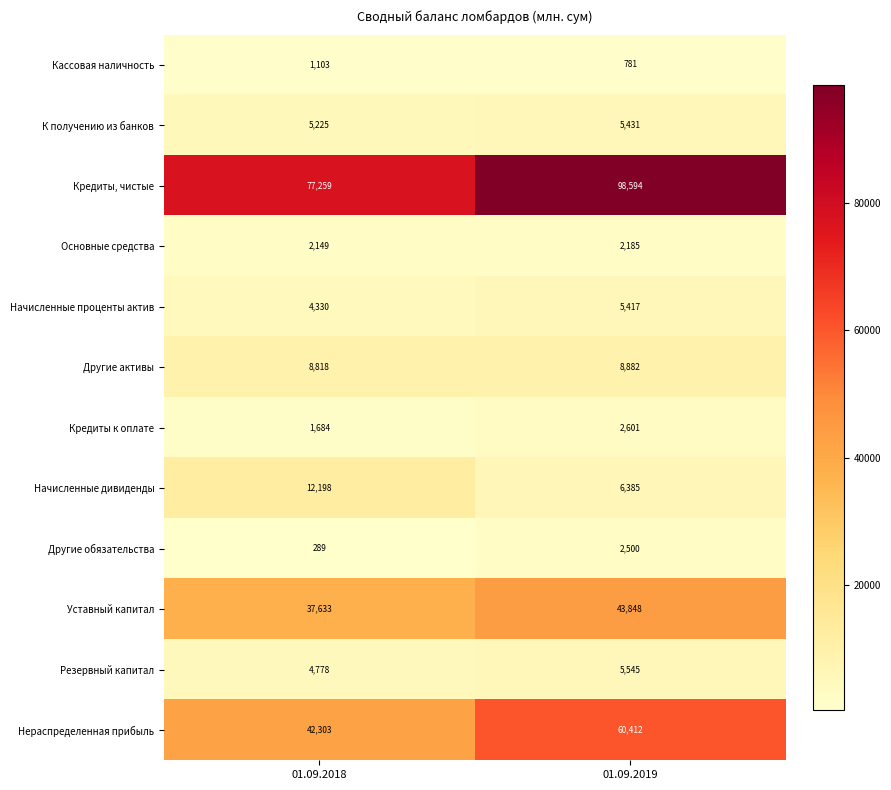

What is the difference between the highest and lowest values at 01.09.2018?

76970